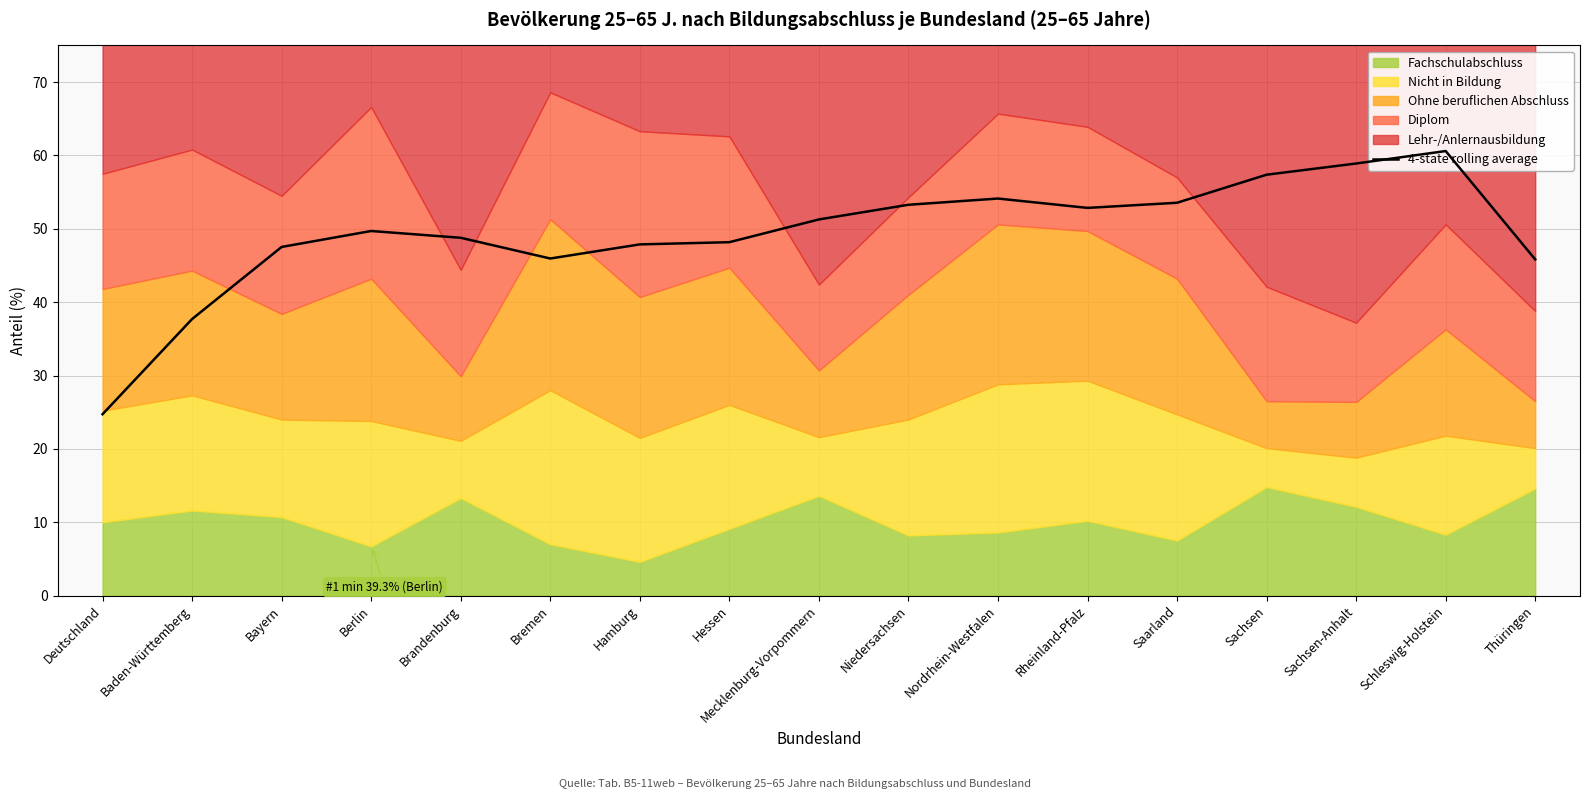

What position from the right is Bayern?

15